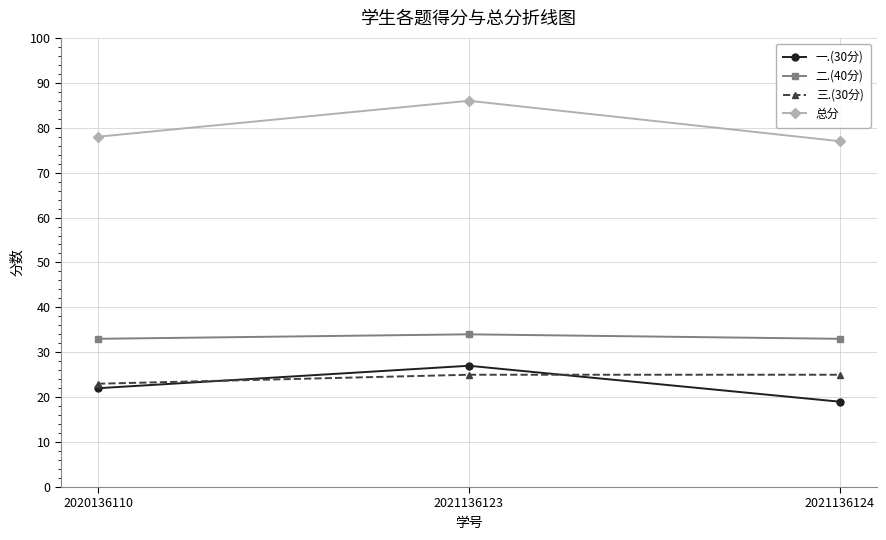

Is the value of 总分 at 2020136110 greater than the value of 三.(30分) at 2020136110?

Yes